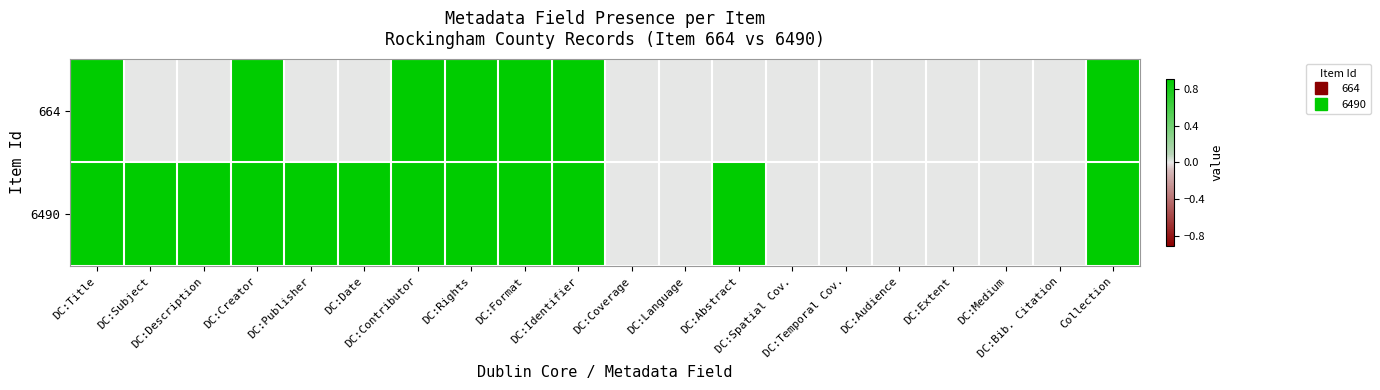

Reading right to left, what are all the values shown in this chart?

664: Collection=1	DC:Bib. Citation=0	DC:Medium=0	DC:Extent=0	DC:Audience=0	DC:Temporal Cov.=0	DC:Spatial Cov.=0	DC:Abstract=0	DC:Language=0	DC:Coverage=0	DC:Identifier=1	DC:Format=1	DC:Rights=1	DC:Contributor=1	DC:Date=0	DC:Publisher=0	DC:Creator=1	DC:Description=0	DC:Subject=0	DC:Title=1
6490: Collection=1	DC:Bib. Citation=0	DC:Medium=0	DC:Extent=0	DC:Audience=0	DC:Temporal Cov.=0	DC:Spatial Cov.=0	DC:Abstract=1	DC:Language=0	DC:Coverage=0	DC:Identifier=1	DC:Format=1	DC:Rights=1	DC:Contributor=1	DC:Date=1	DC:Publisher=1	DC:Creator=1	DC:Description=1	DC:Subject=1	DC:Title=1